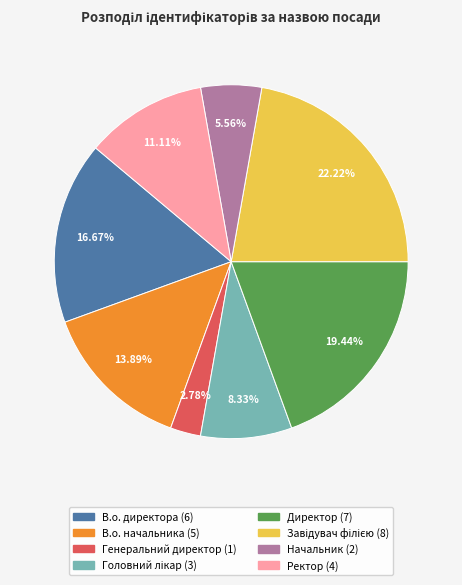

To the nearest percent, what is the average slice percentage?

12%